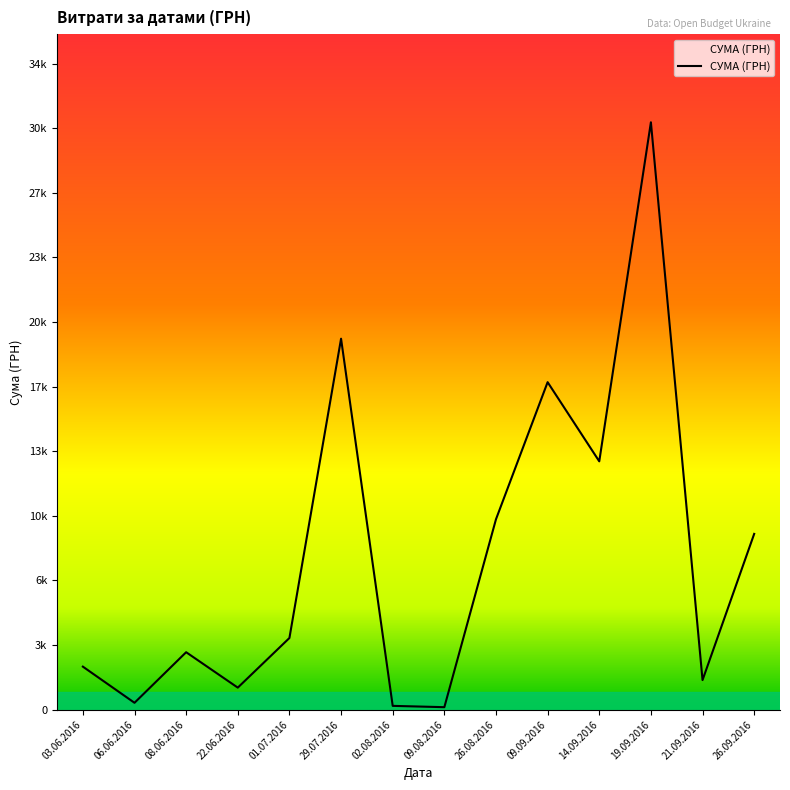

Is this an area chart (filled region under the line)?

Yes